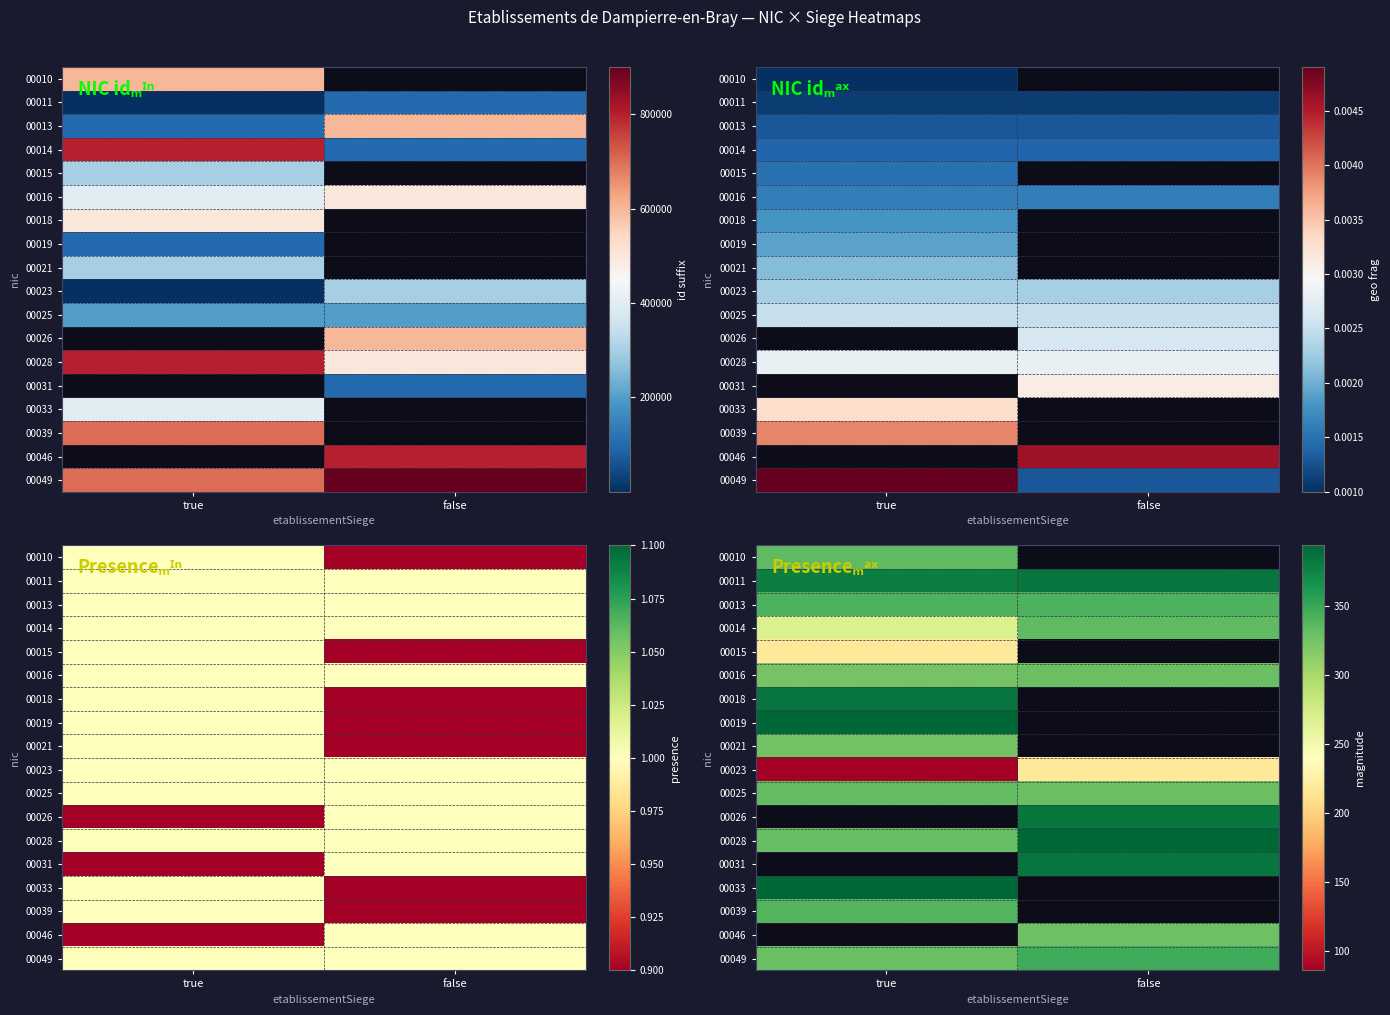

List the series in order of their overall mean, lowest first.

00014, 00015, 00016, 00018, 00019, 00021, 00023, 00013, 00010, 00025, 00011, 00026, 00028, 00031, 00033, 00039, 00046, 00049